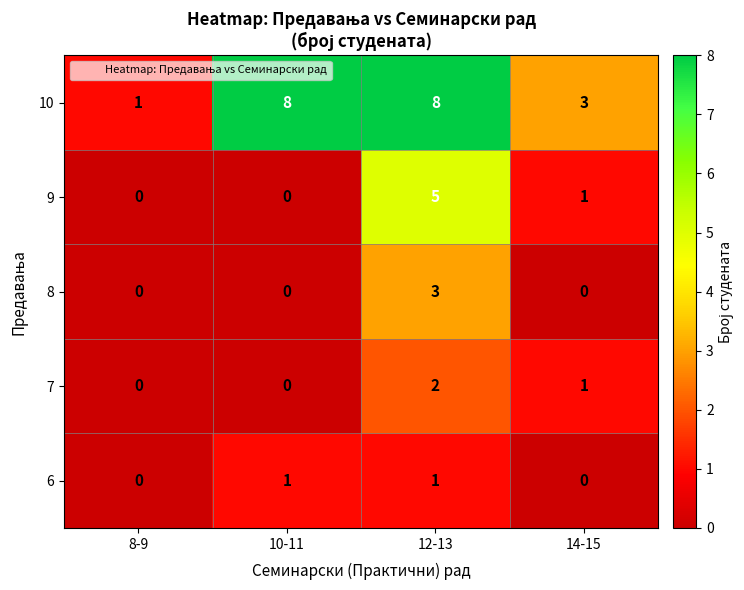

What is the difference between the maximum and second lowest values in the 8 series?

3